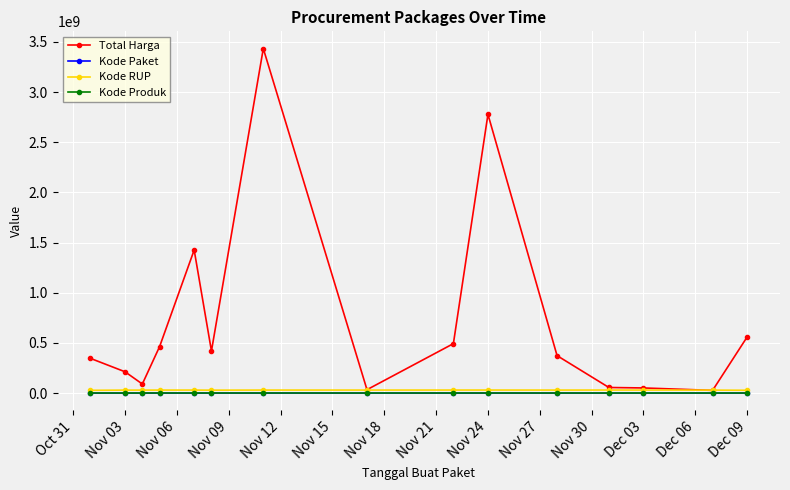

What is the maximum value for Total Harga?

3432963240